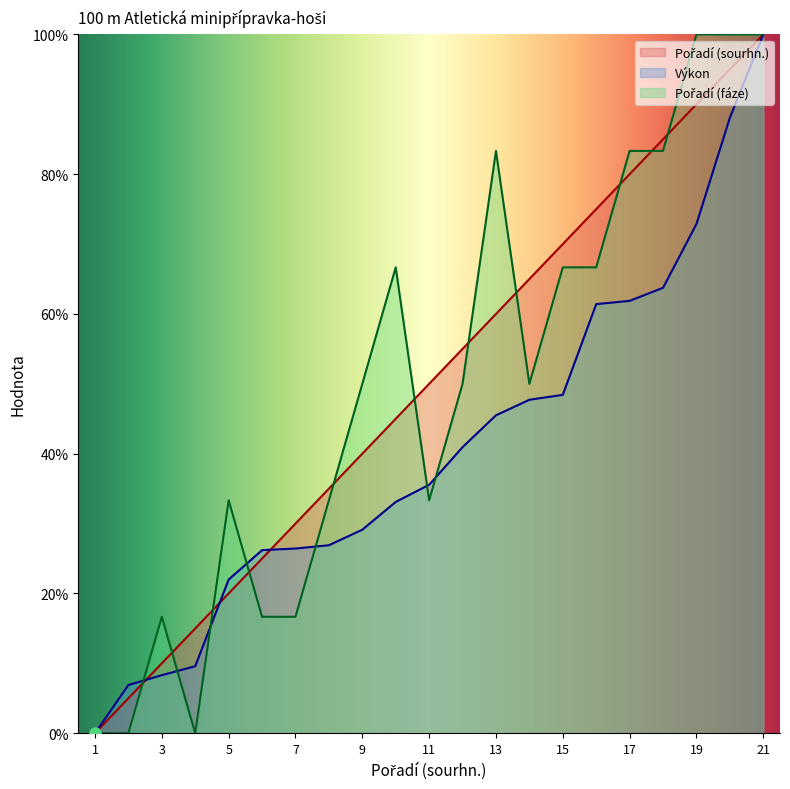

Which series has the widest spread of Y values?

Pořadí (sourhn.)